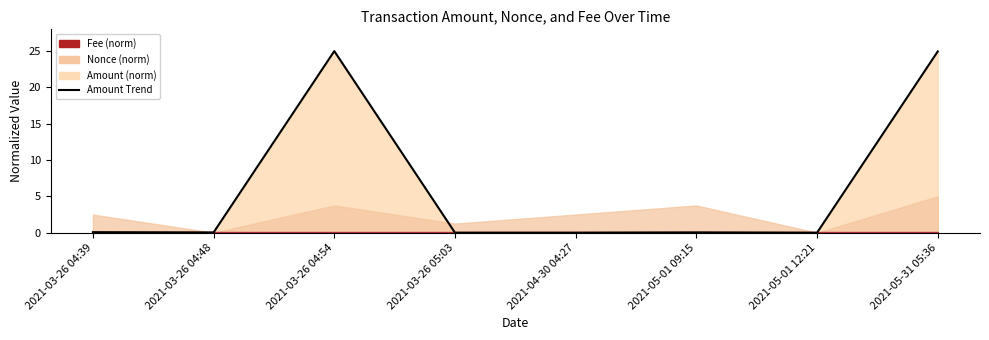

Reading left to right, extract all data points from this chart.

0.1	0.0	25.0	0.0	0.0	0.0	0.0	25.0